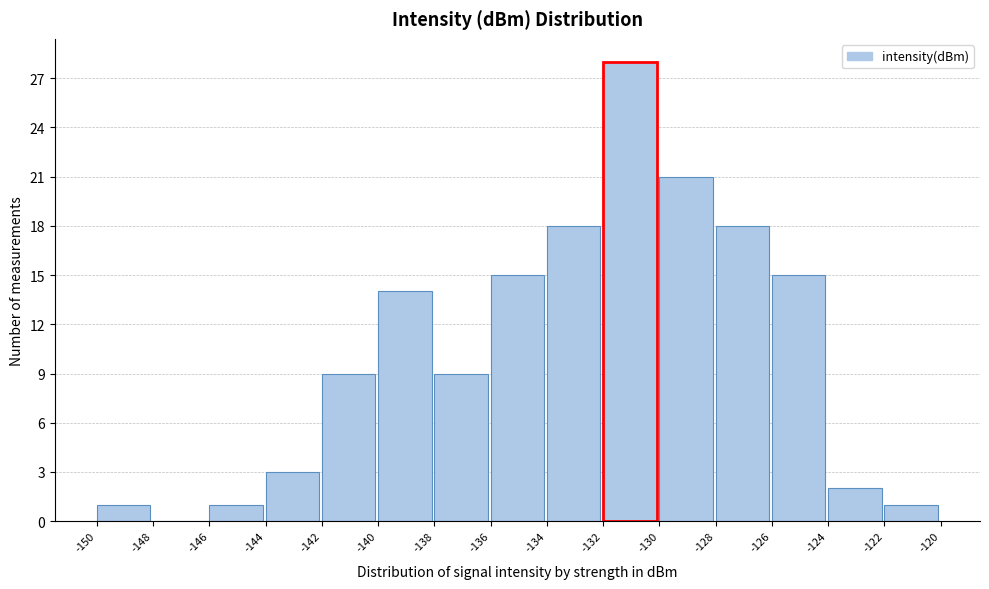

Over which range of the x-axis is the bar tallest?

-132 to -130